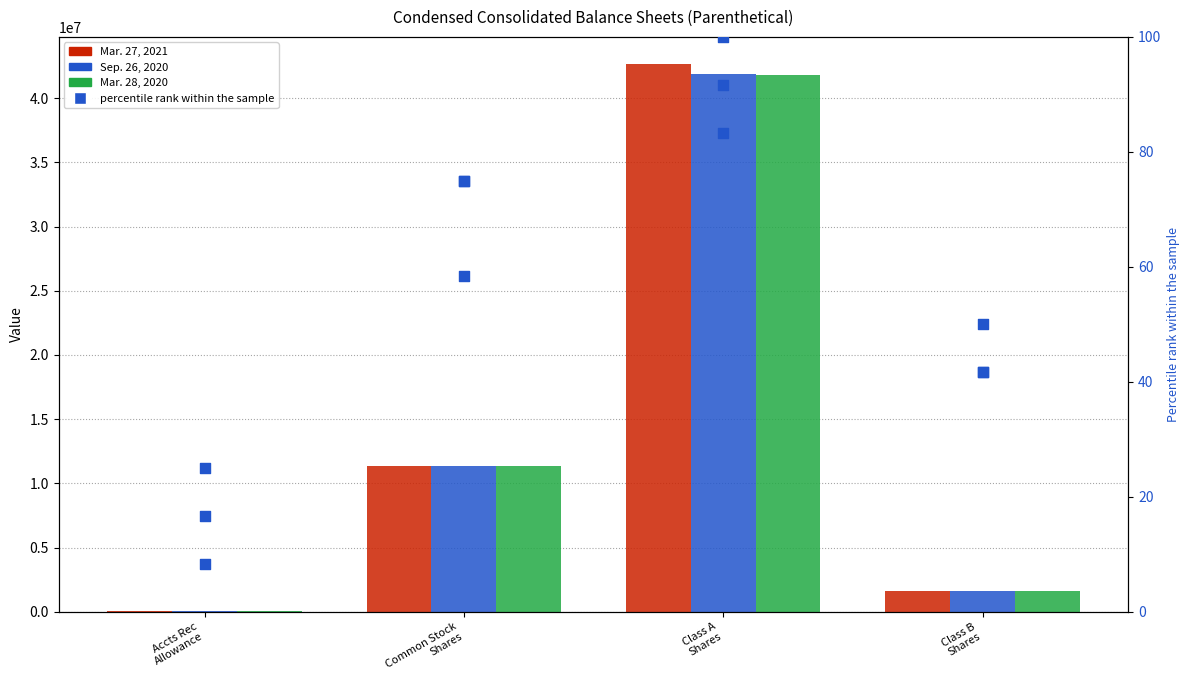

What is the total value across all series at Class A
Shares?

126302776.0